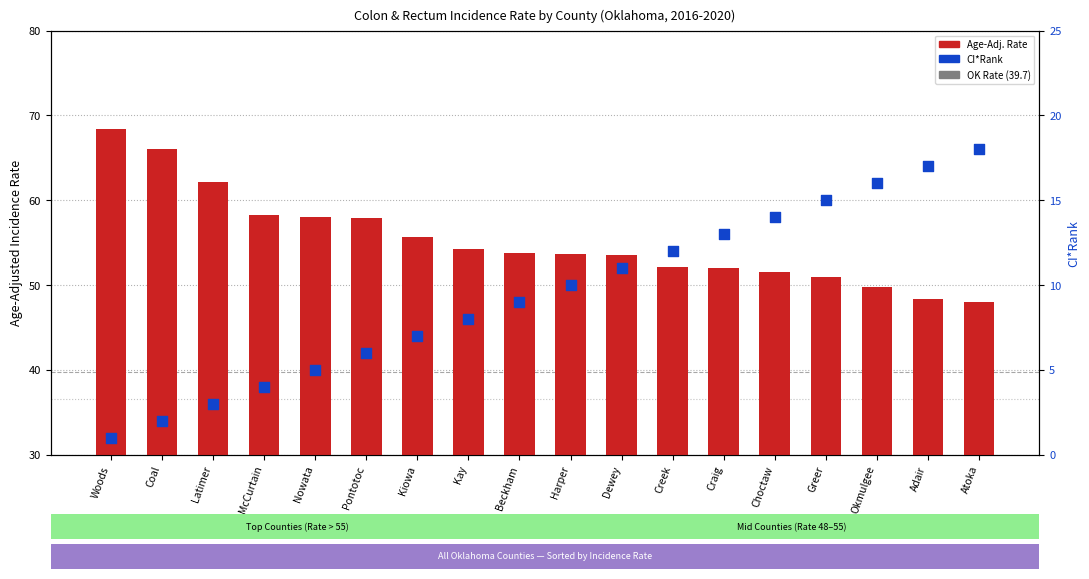

What is the total value across all series at Okmulgee?

65.8